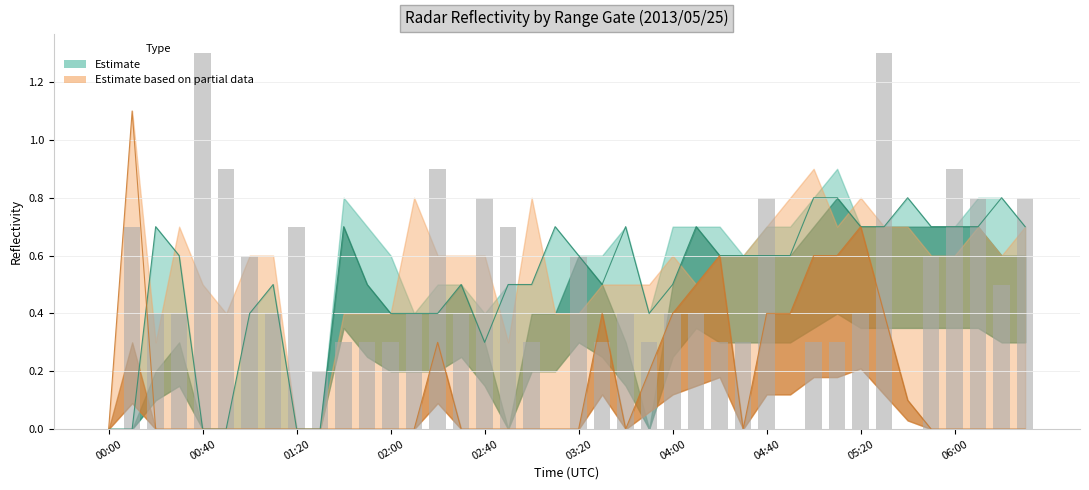

What position from the left is 14?

15